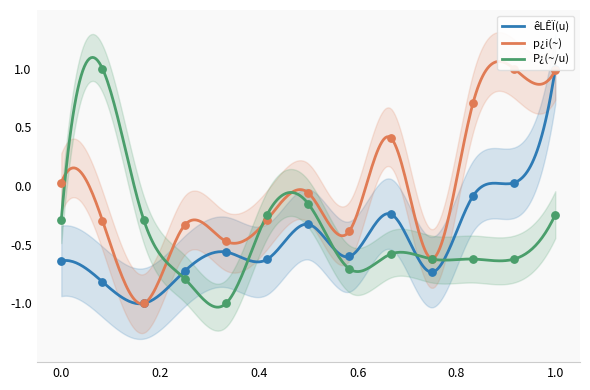

Which series has the largest Y range (max minus min)?

êLÊÏ(u)